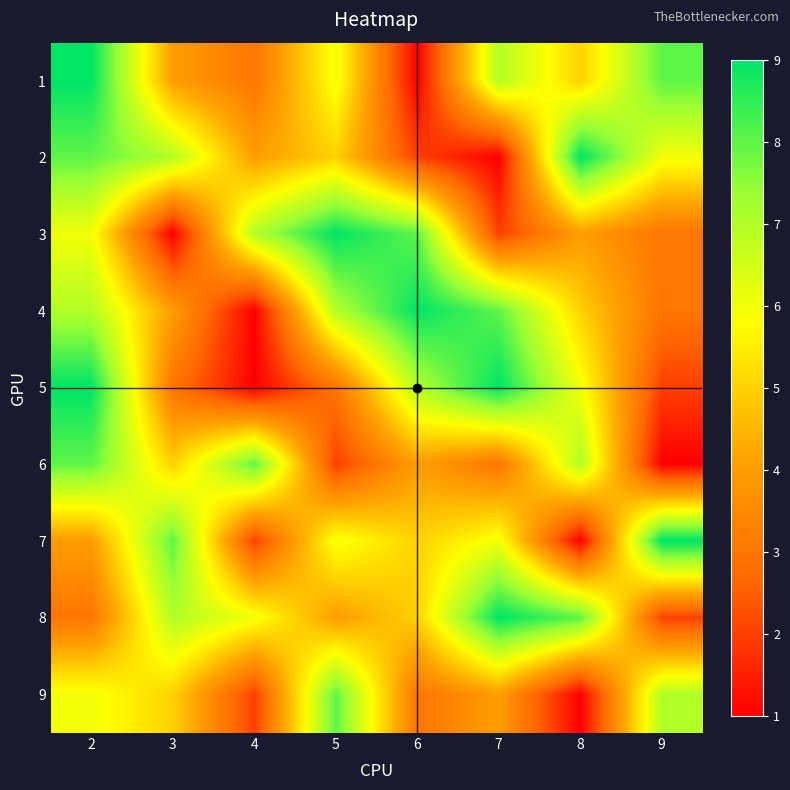

Between 8 and 2, which is larger?

2